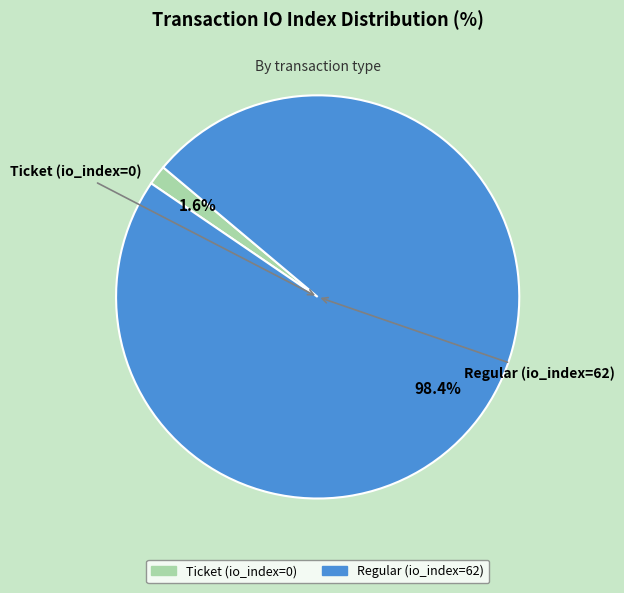

Rank the categories by value from lowest to highest.

Ticket (io_index=0), Regular (io_index=62)